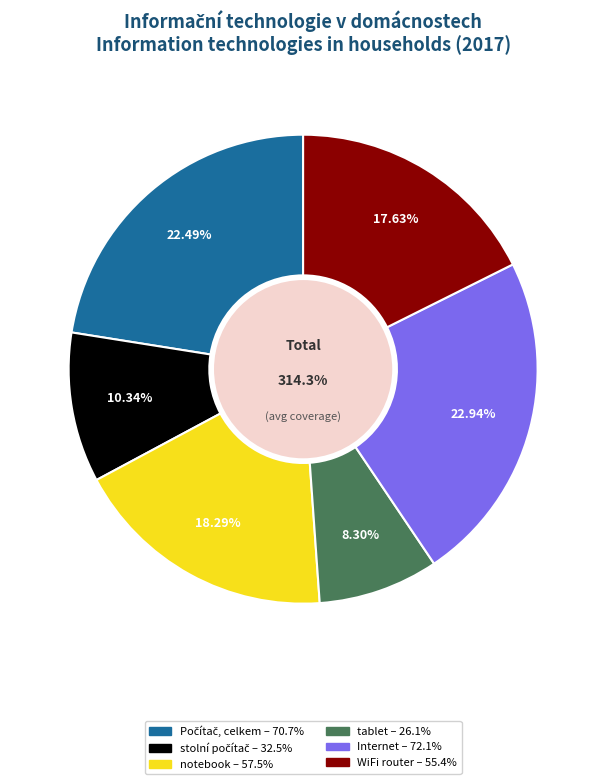

Does stolní počítač represent more than half of the total?

No